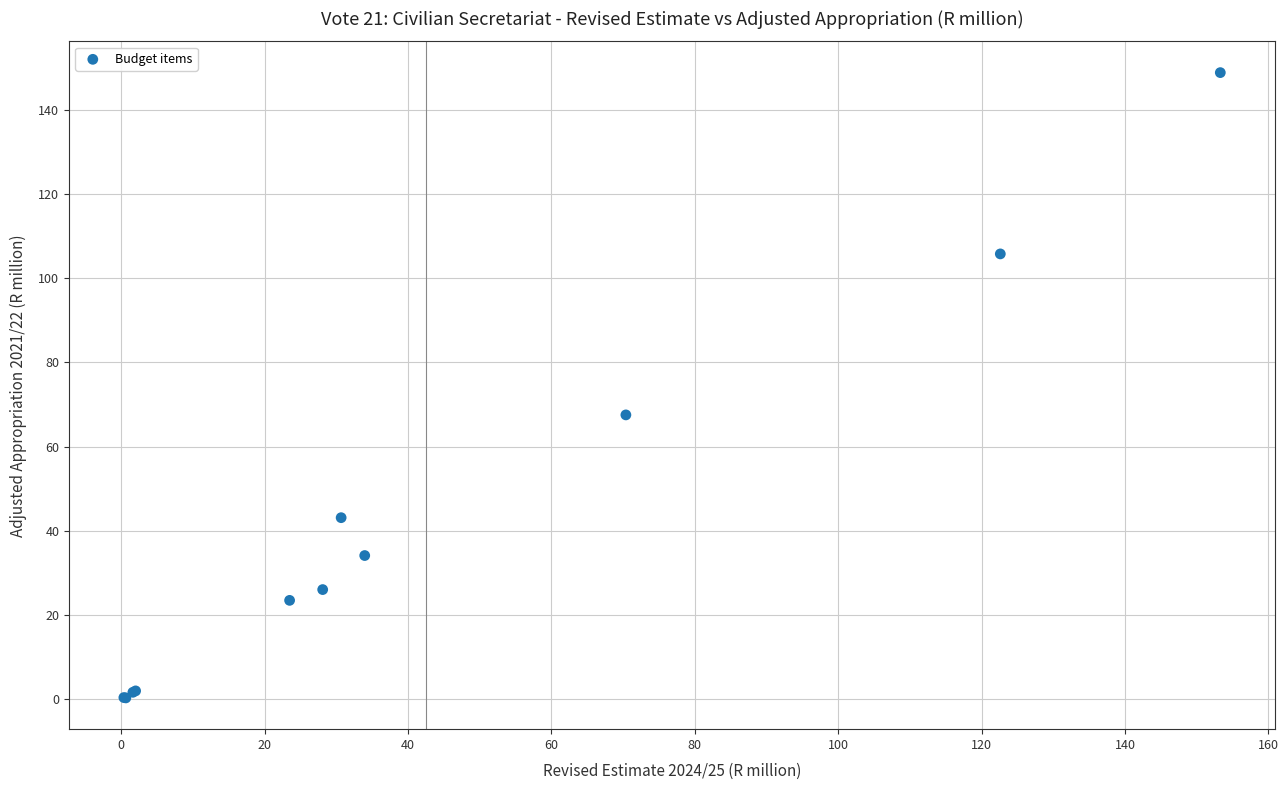

What Y value in the scatter plot is closest to 74?

67.5